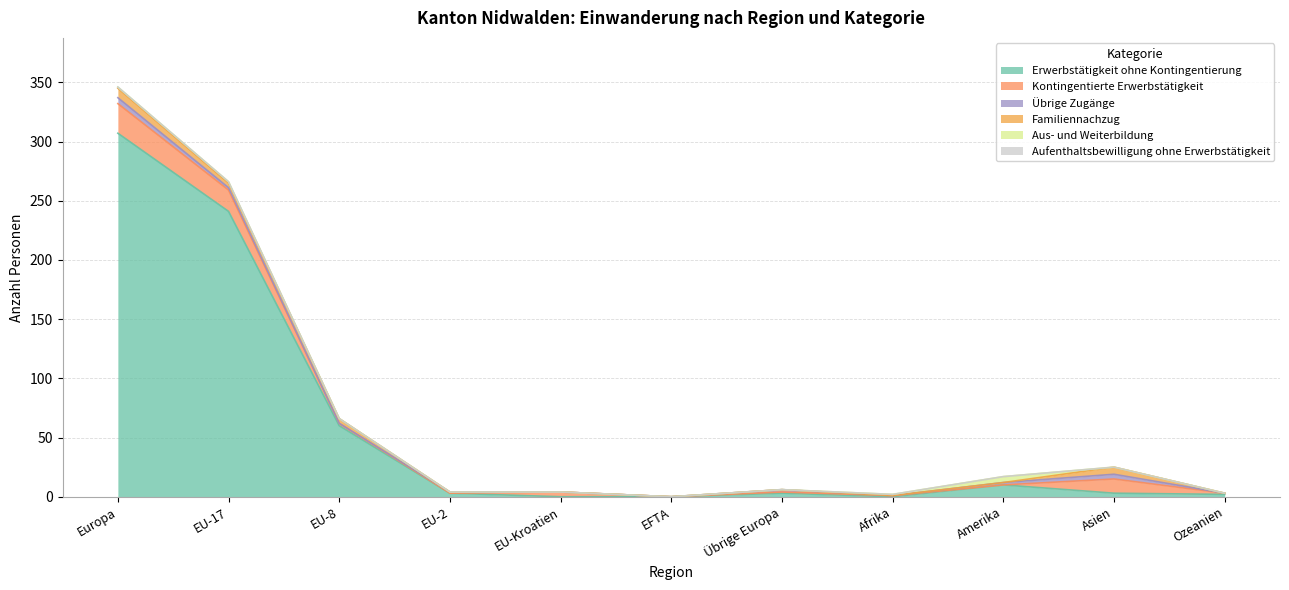

At which category does Kontingentierte Erwerbstätigkeit reach its first local peak?

EU-Kroatien